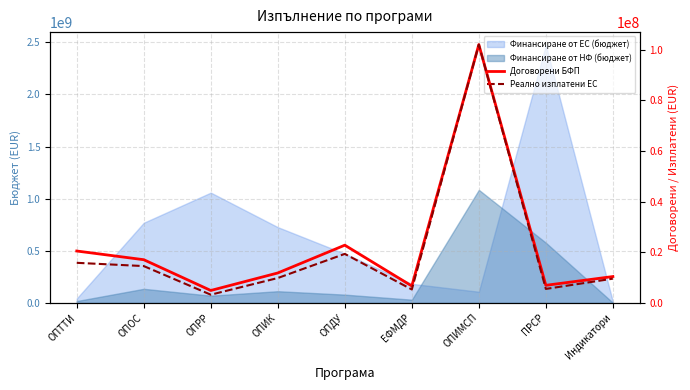

Which category has the lowest value in the Реално изплатени ЕС series?

ОПРР